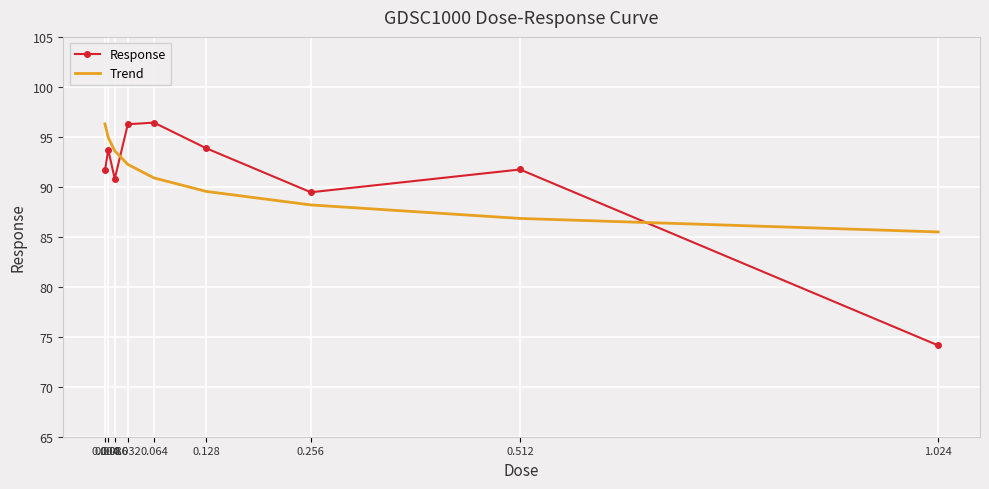

At 1.024, list the series in order from smallest to largest.

Response, Trend